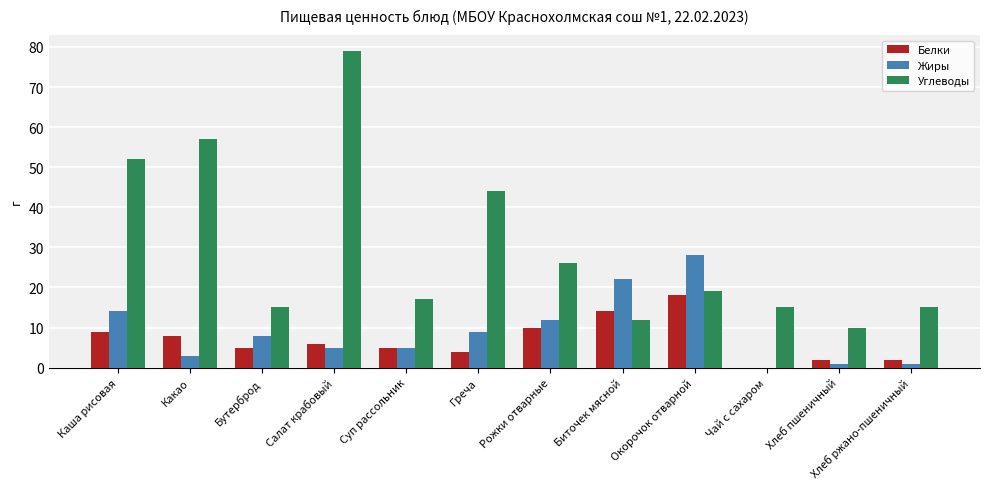

Is the value of Белки at Окорочок отварной greater than the value of Углеводы at Биточек мясной?

Yes